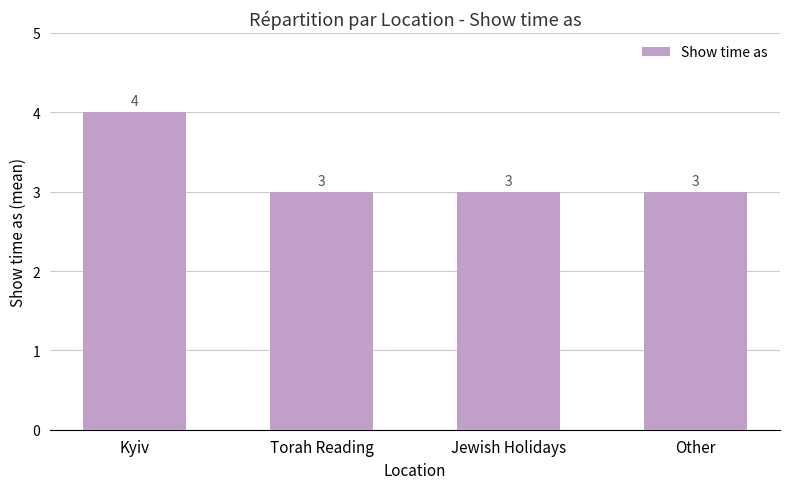

Reading left to right, extract all data points from this chart.

Kyiv=4	Torah Reading=3	Jewish Holidays=3	Other=3